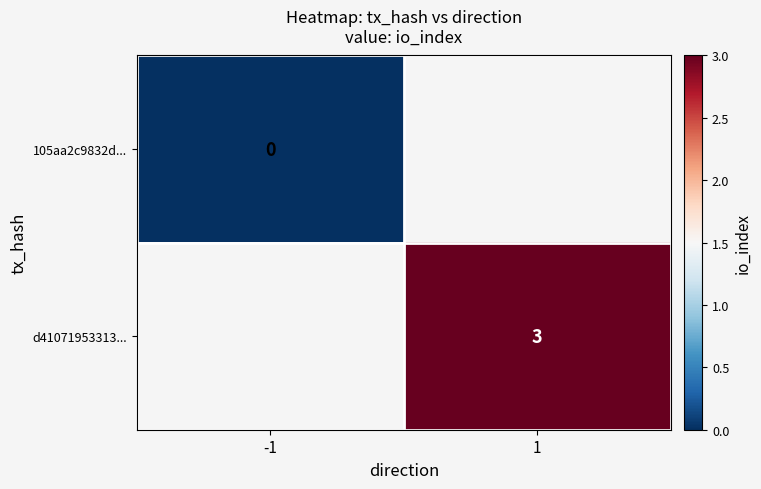

At how many categories does at least one series exceed 2?

1